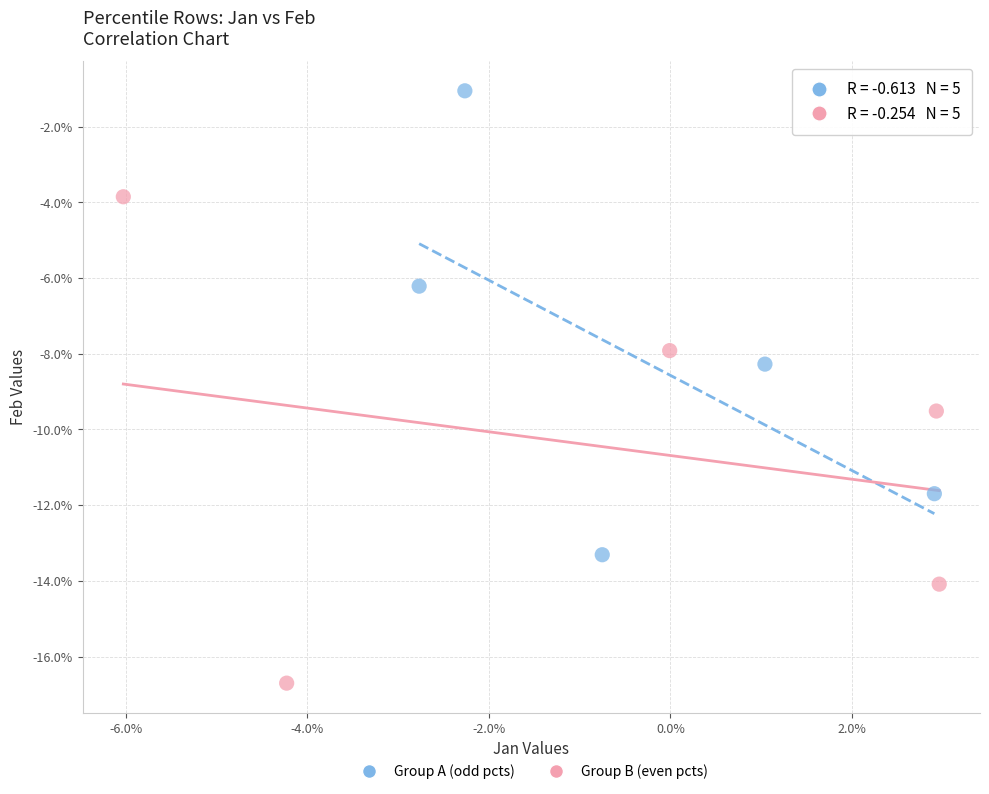

Which series contains the lowest Y value?

Group B (even pcts)